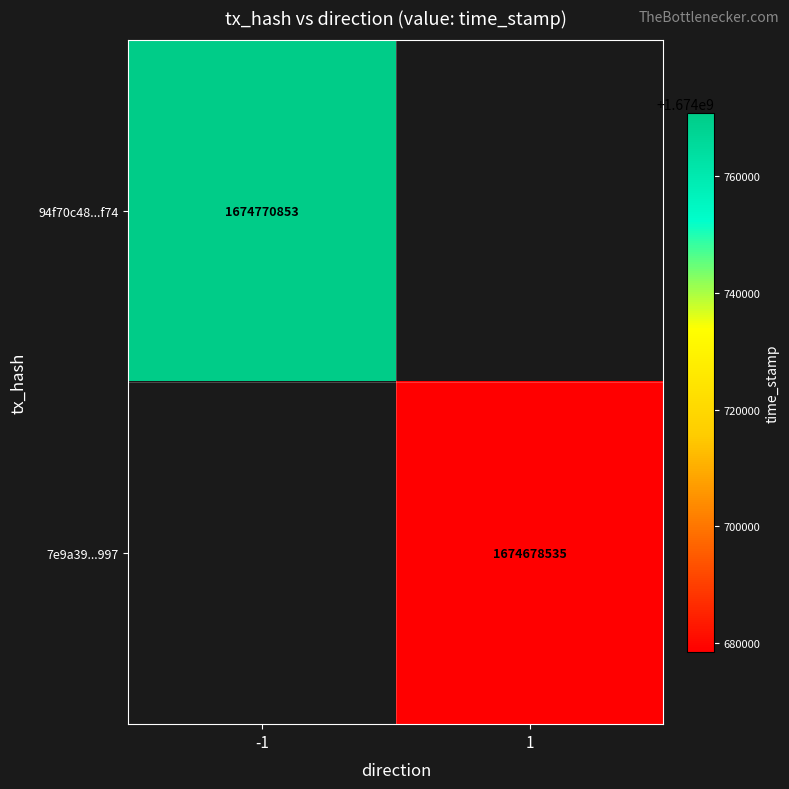

How many data points does each series have?

2